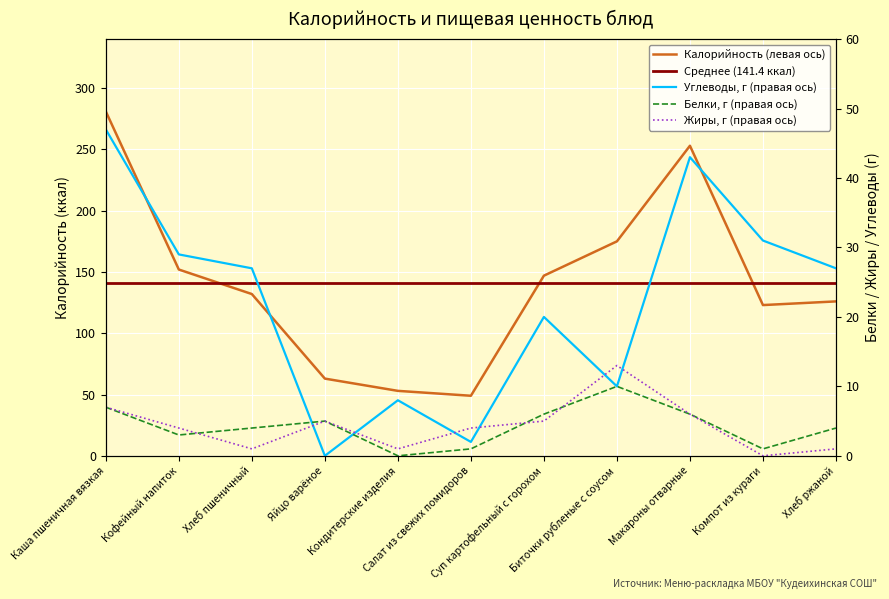

What is the sum of the Жиры values at Компот из кураги and Кофейный напиток?

4